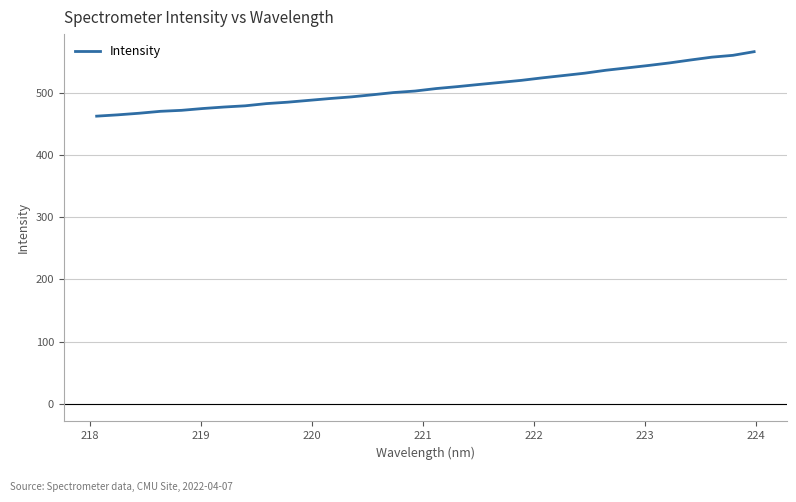

What is the smallest value displayed?

462.2